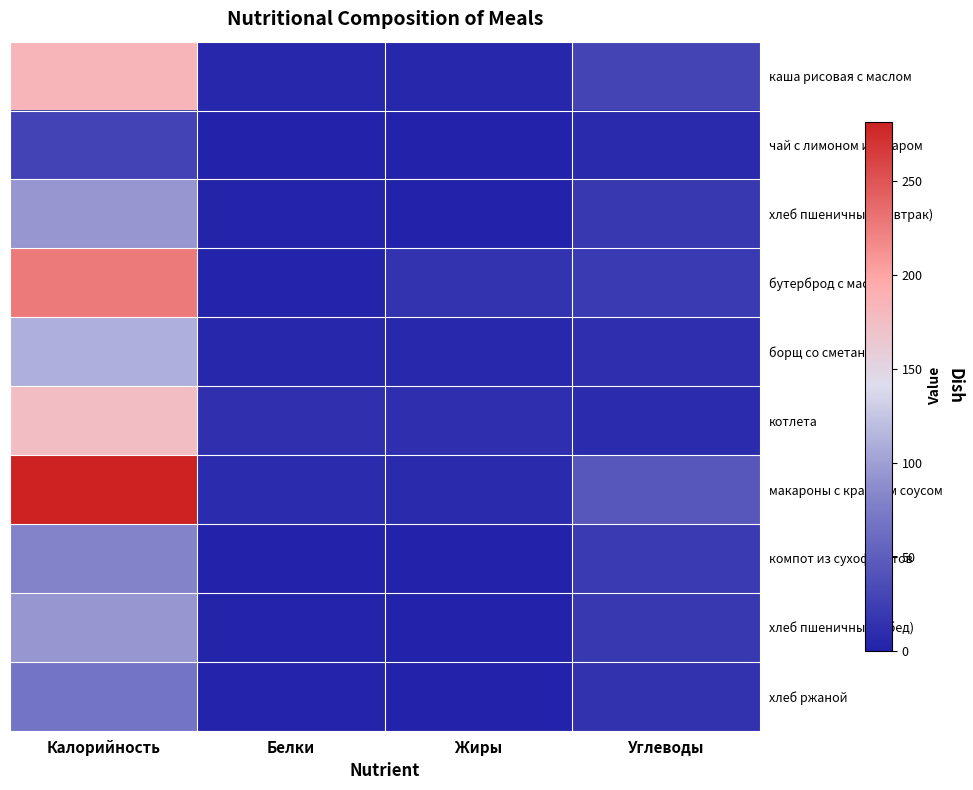

Rank the series by their maximum value, from highest to lowest.

макароны с красным соусом, бутерброд с маслом, каша рисовая с маслом, котлета, борщ со сметаной, хлеб пшеничный (завтрак), хлеб пшеничный (обед), компот из сухофруктов, хлеб ржаной, чай с лимоном и сахаром